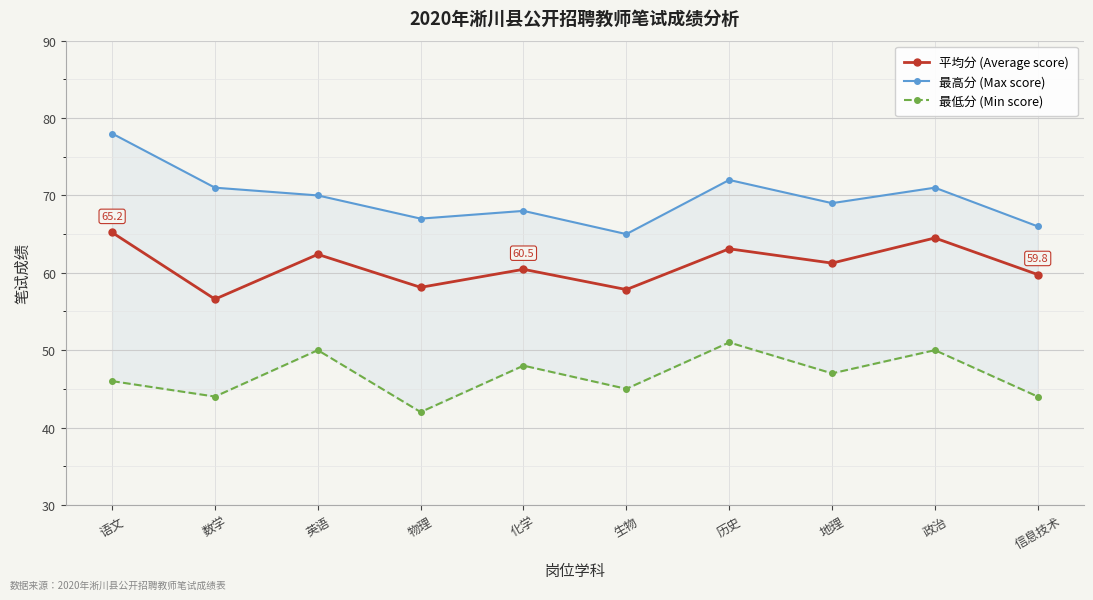

How many values in the 平均分 (Average score) series exceed 61?

5